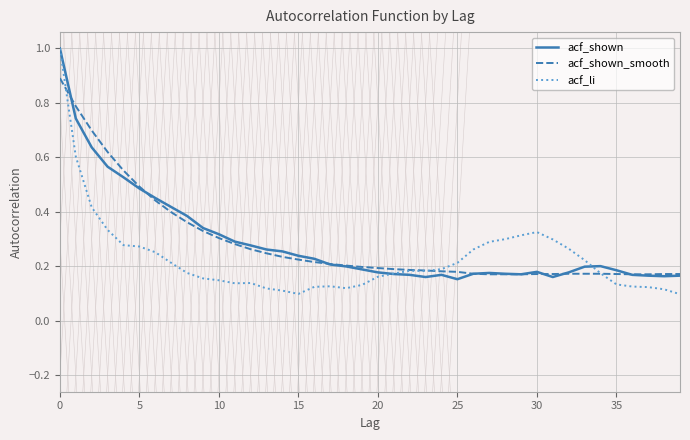

What is the greatest value displayed?

1.0